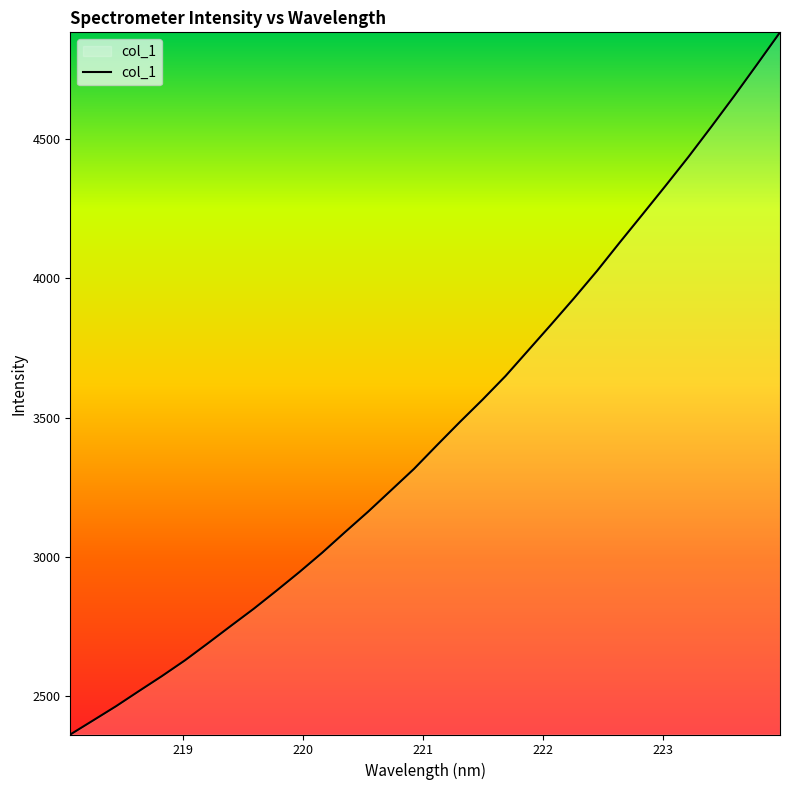

What is the smallest value displayed?

2363.5